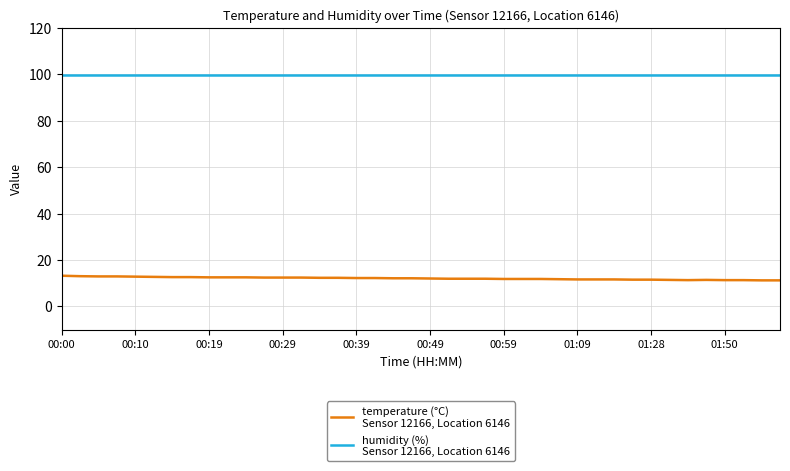

What is the greatest value displayed?

99.9